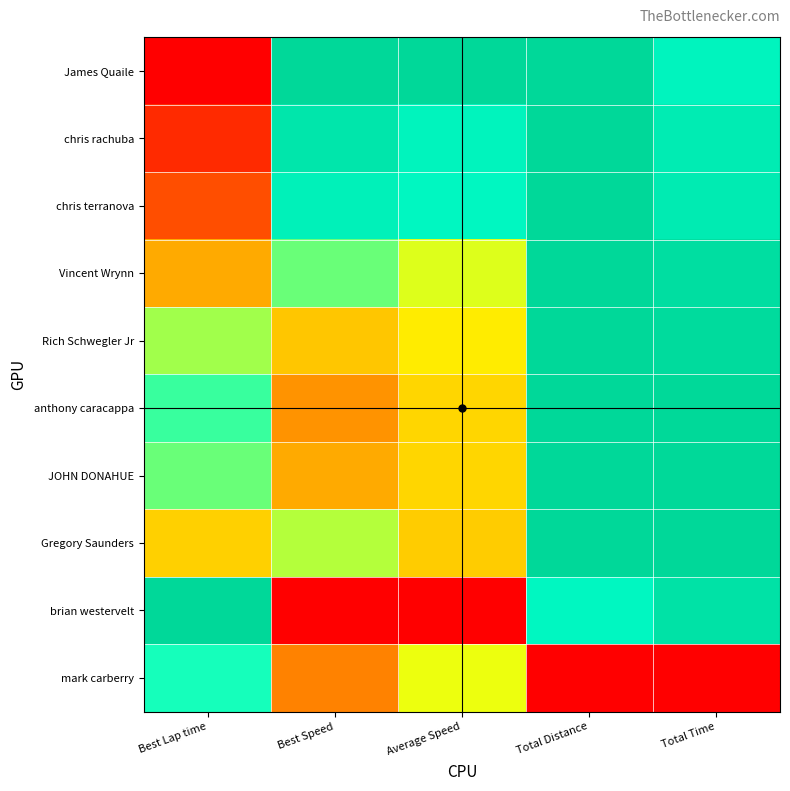

How many categories are shown in the chart?

5